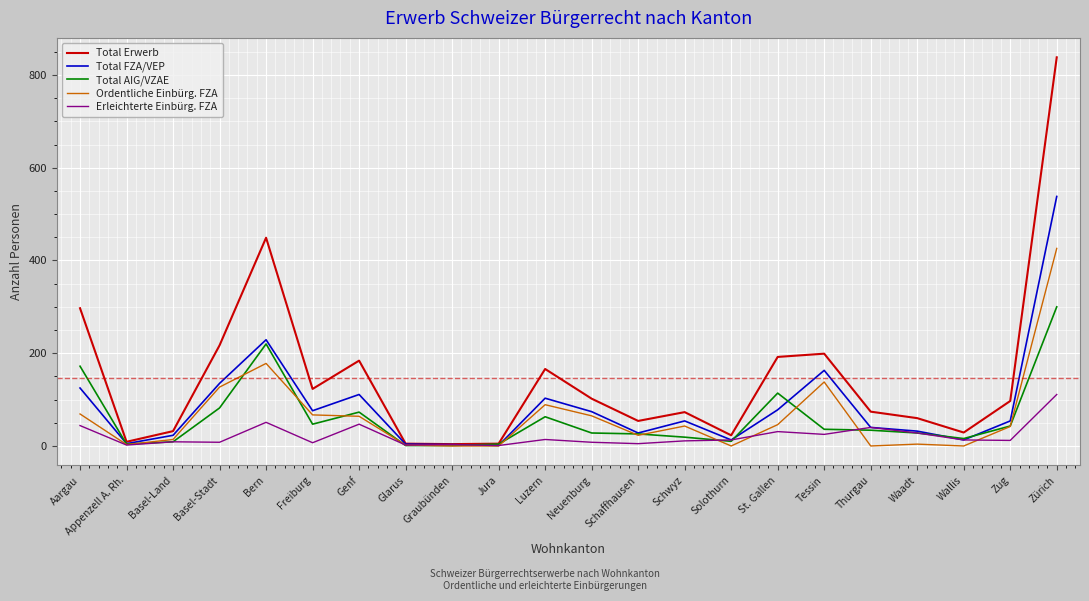

True or false: Erleichterte Einbürg. FZA and Ordentliche Einbürg. FZA intersect in this chart.

True